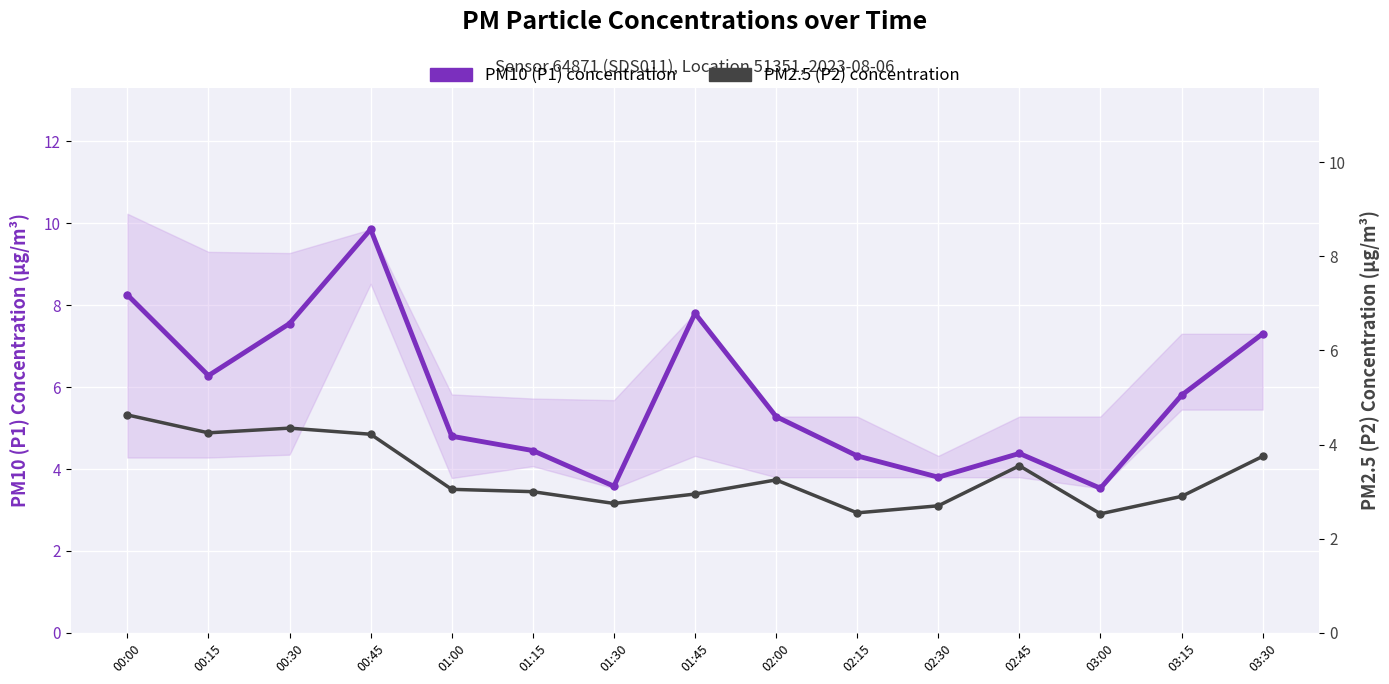

Between 03:15 and 01:15, which is larger?

03:15